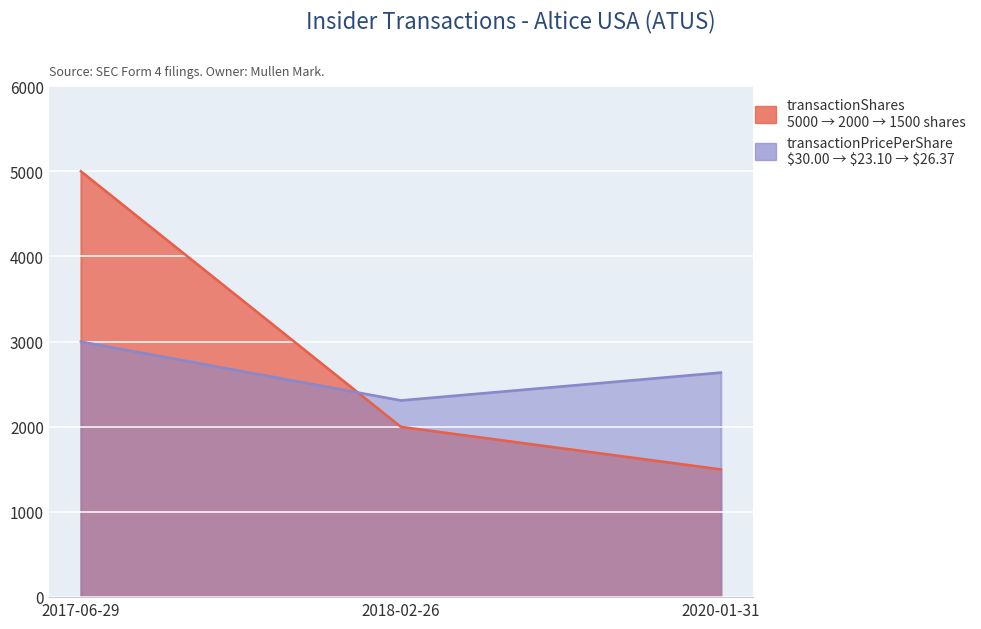

Reading left to right, transcribe all the data shown in this chart.

transactionShares: 2017-06-29=5000	2018-02-26=2000	2020-01-31=1500
transactionPricePerShare: 2017-06-29=3000	2018-02-26=2310	2020-01-31=2637